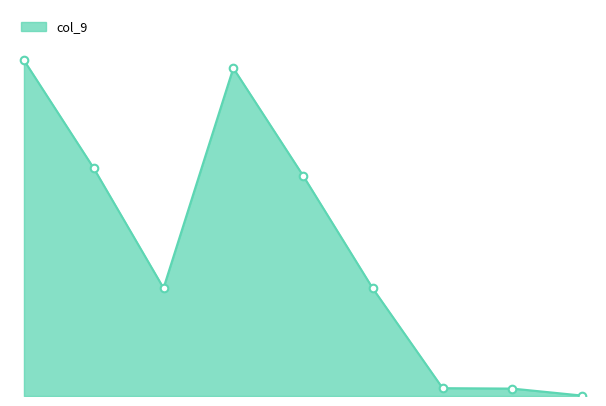

Does the chart have visible grid lines?

No